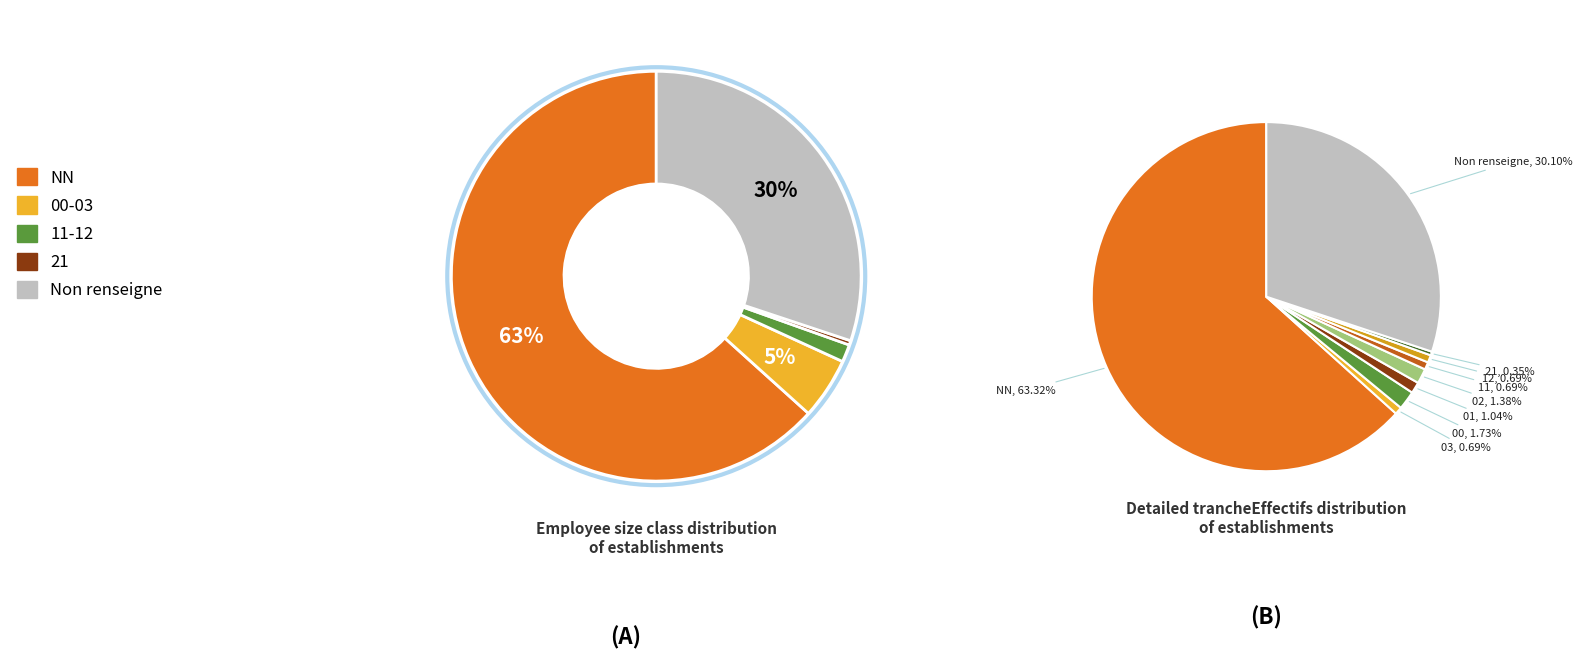

Combined, do 03 and 01 account for over 50%?

No